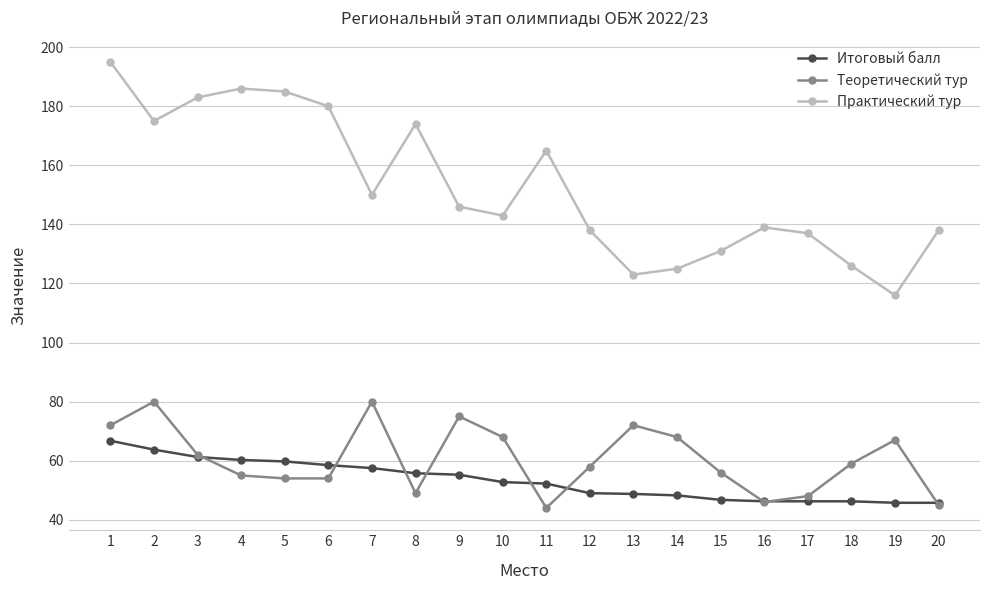

The Итоговый балл series shows 52.2 at 11. True or false?

True